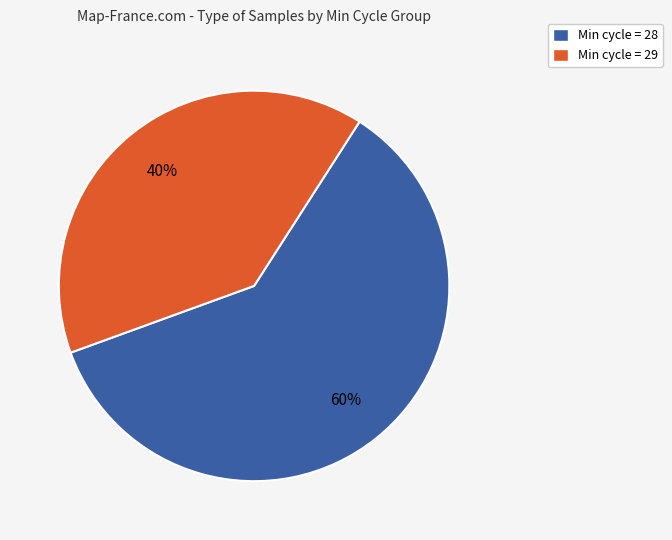

To the nearest percent, what is the average slice percentage?

50%